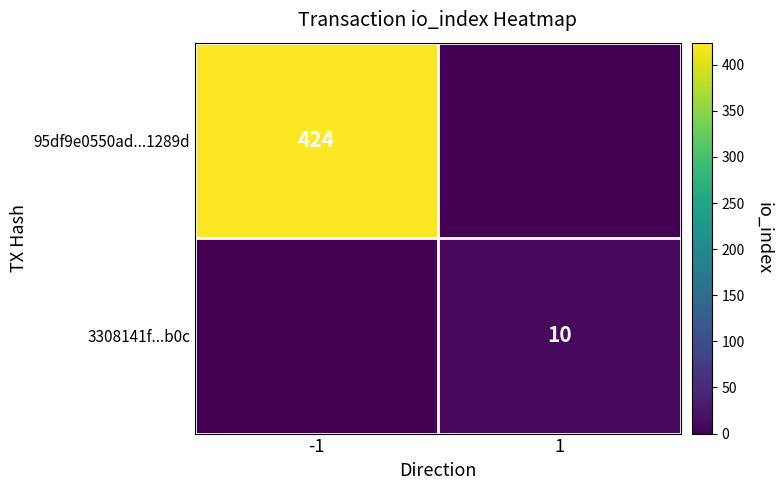

Is it true that 95df9e0550ad...1289d equals 424 at -1?

True